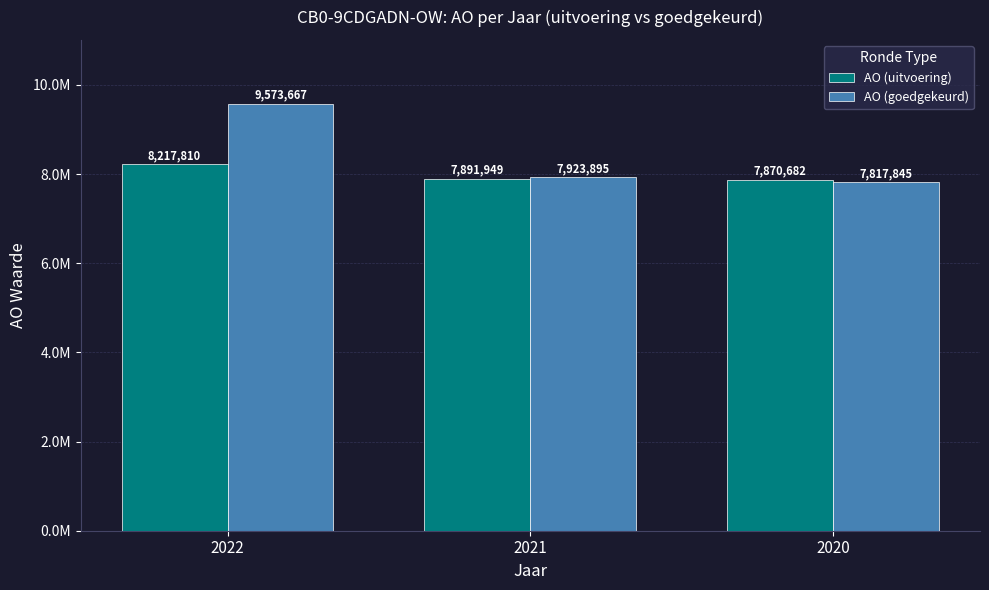

What is the difference between the highest and lowest values at 2020?

52837